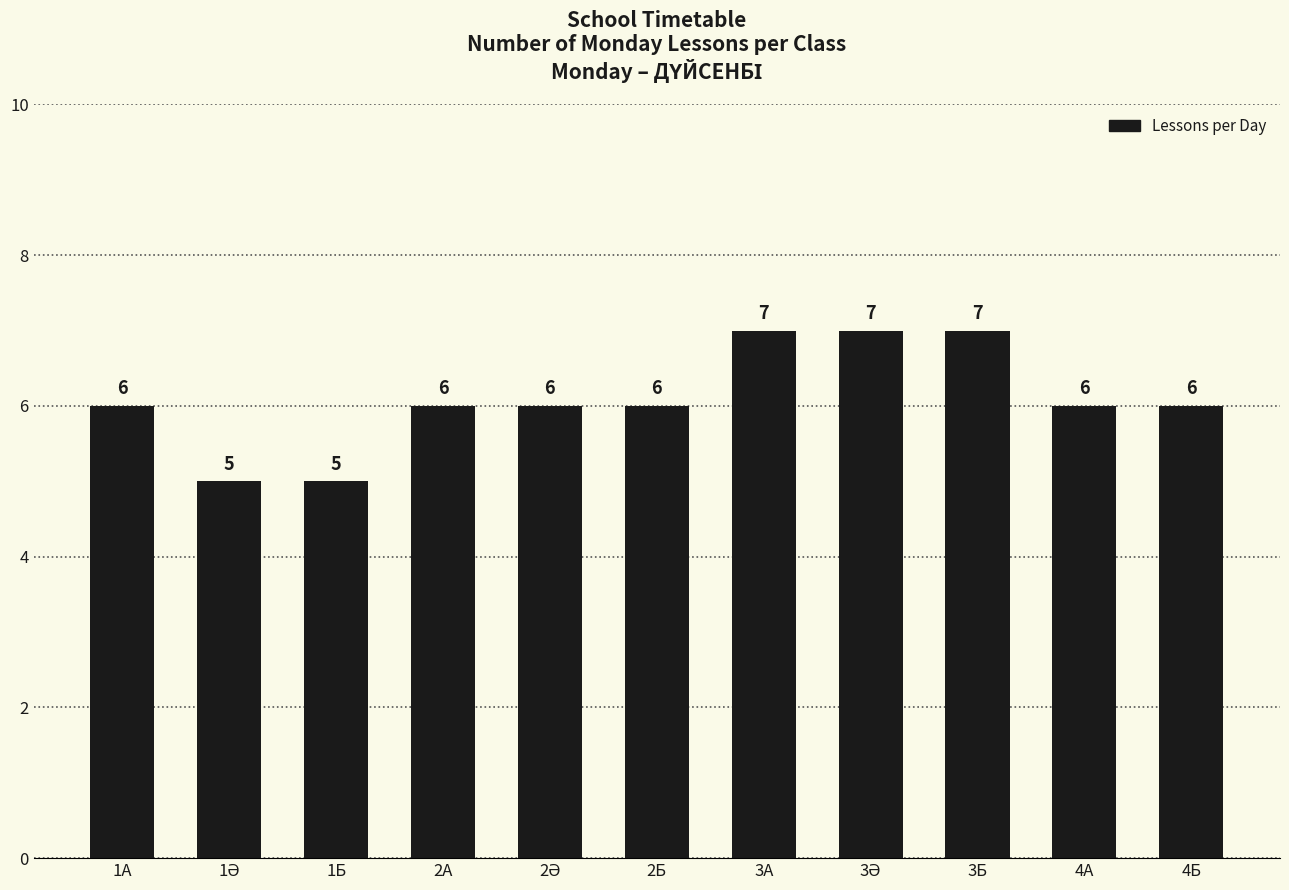

Count the values in the range 6 to 7.

9